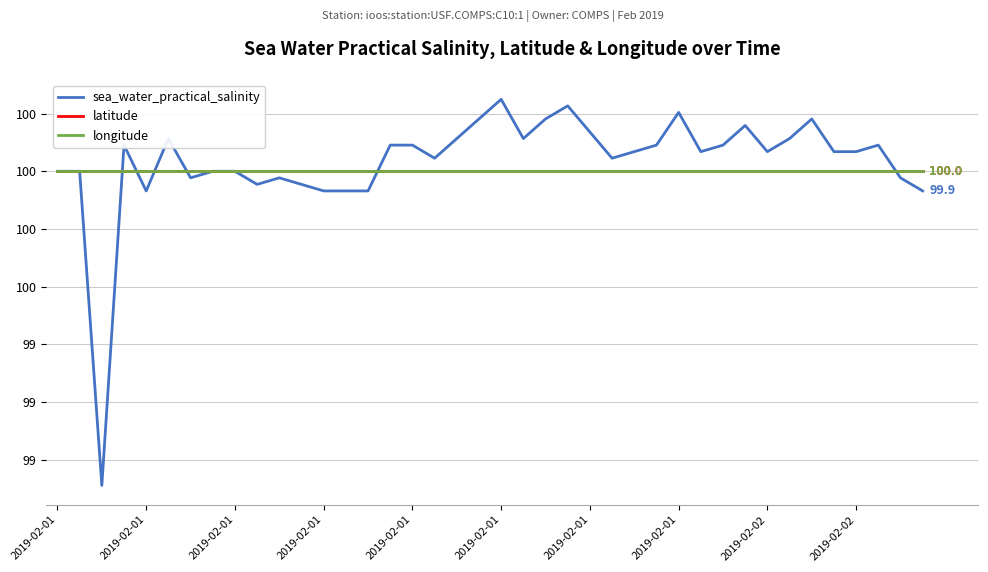

Does the chart display data point markers on the line(s)?

No